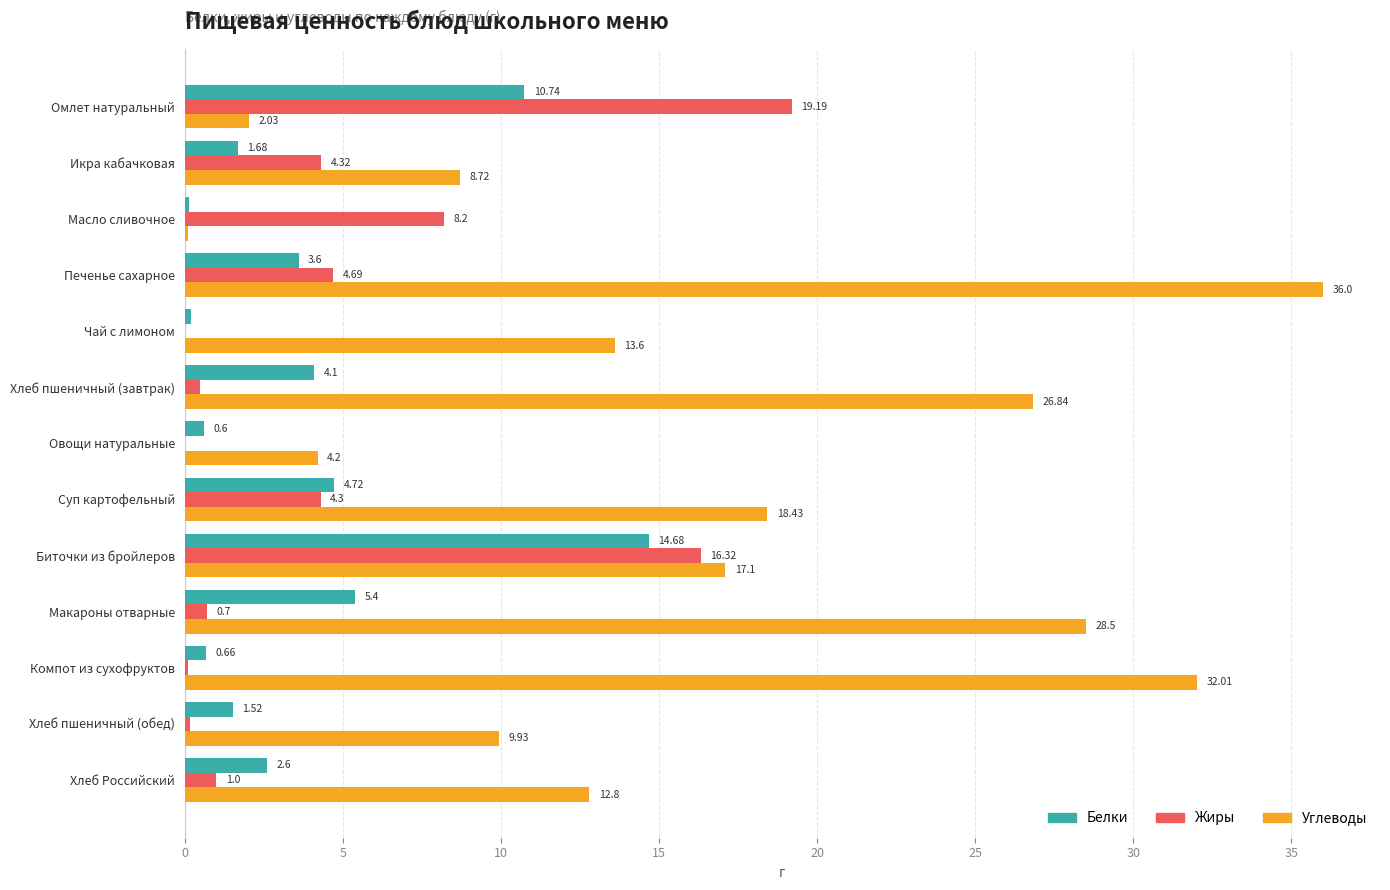

What is the total value across all series at Хлеб Российский?

16.4